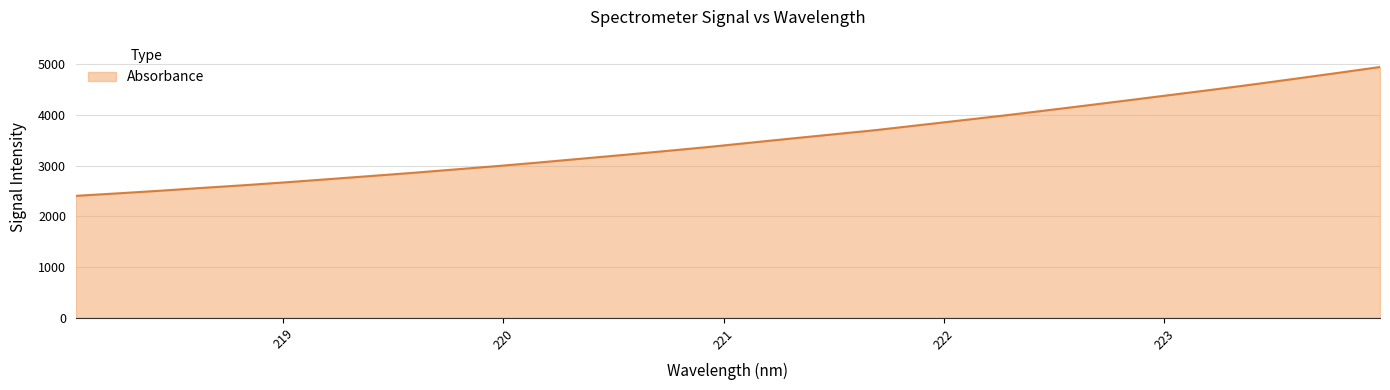

What is the greatest value displayed?

4941.4